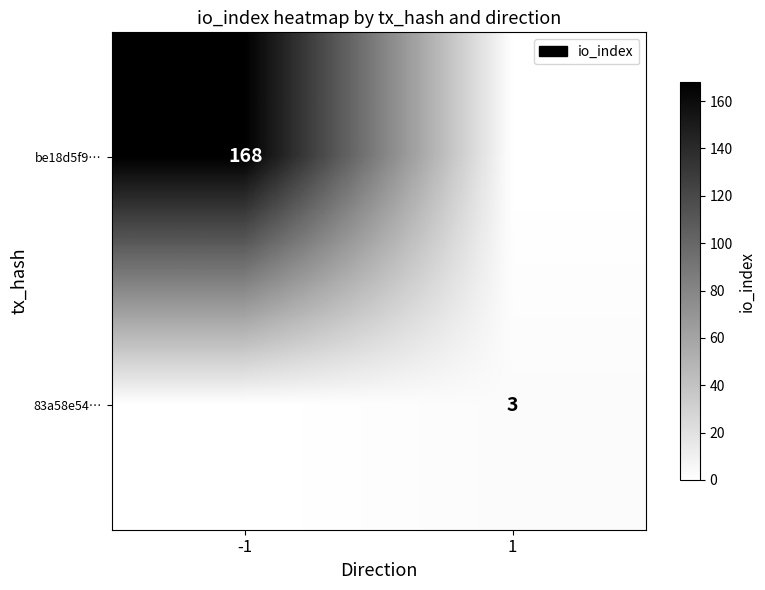

True or false: be18d5f9… has a value of 238 at -1.

False